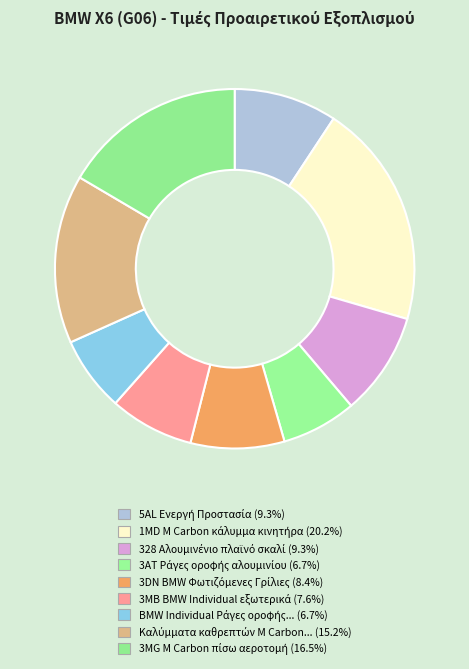

What is the largest slice in the pie chart?

1MD M Carbon κάλυμμα κινητήρα